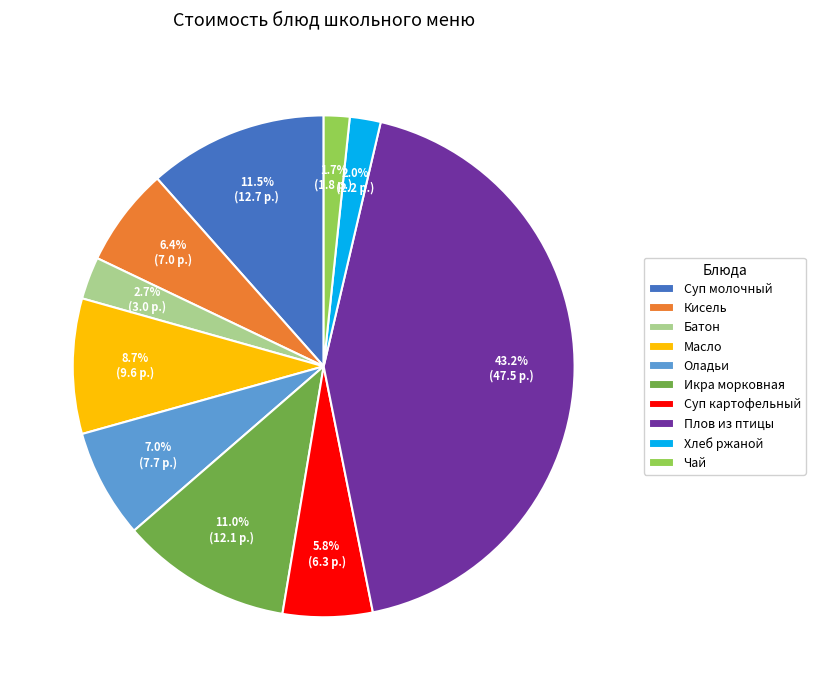

What is the largest slice in the pie chart?

Плов из птицы